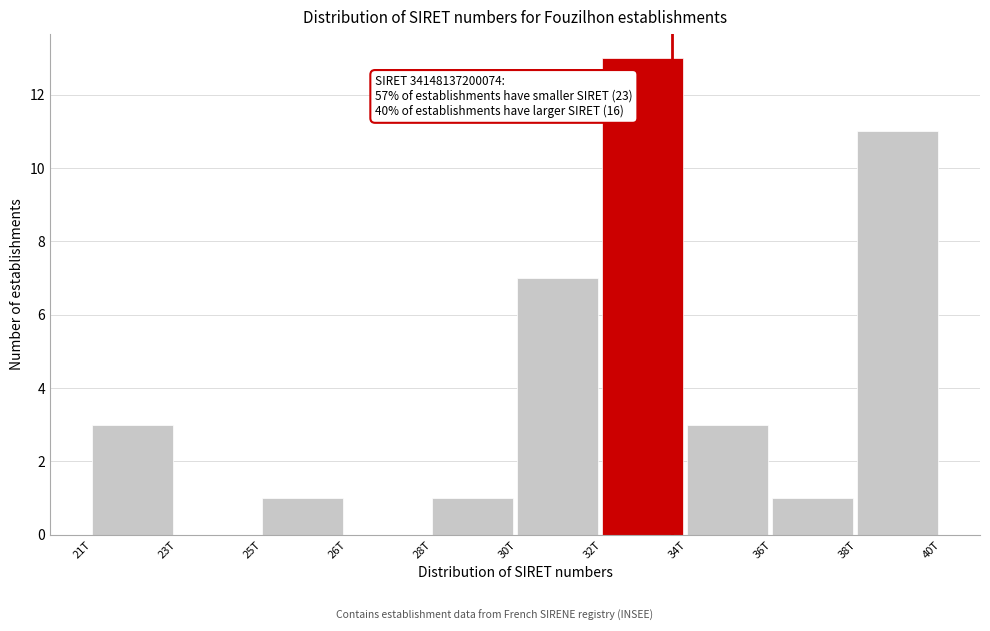

Reading right to left, list all the values displayed in this chart.

38T=11	36T=1	34T=3	32T=13	30T=7	28T=1	26T=0	25T=1	23T=0	21T=3